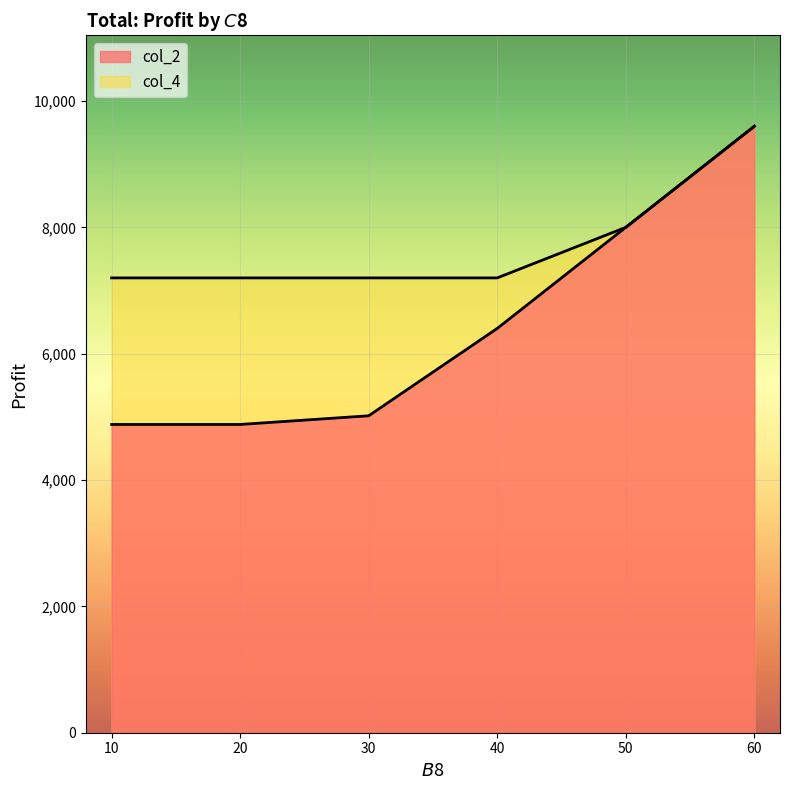

List the series in order of their peak value, highest first.

col_2, col_4